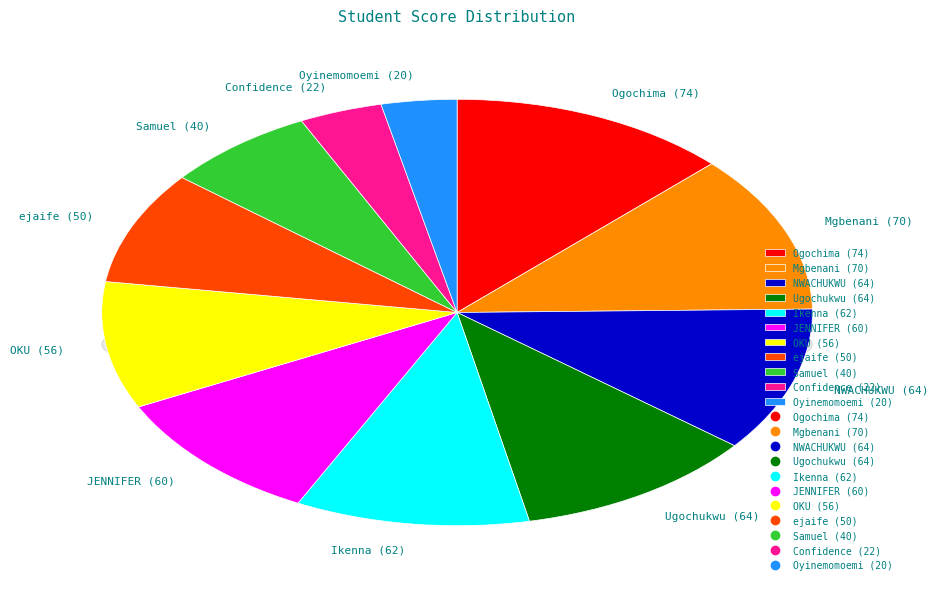

Is there a majority slice in this chart?

No